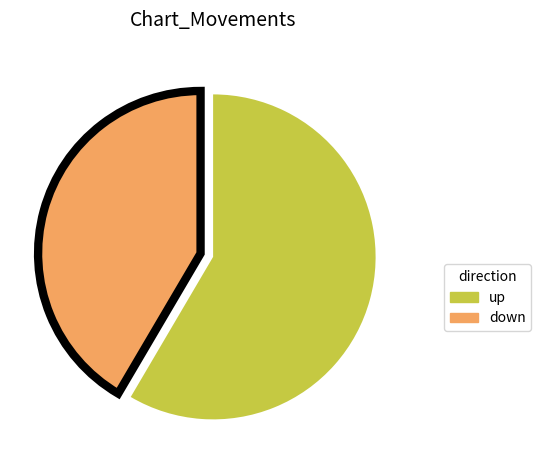

True or false: down accounts for 29% of the total.

False